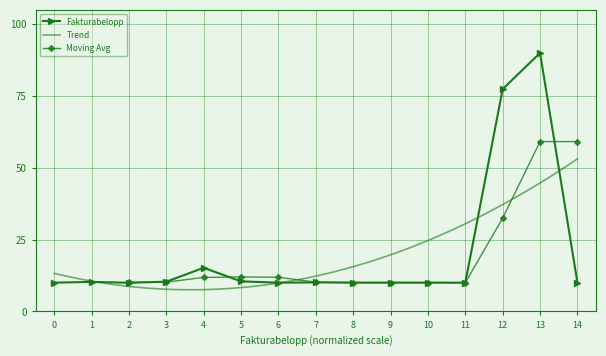

At which label is Fakturabelopp closest to 50?

12